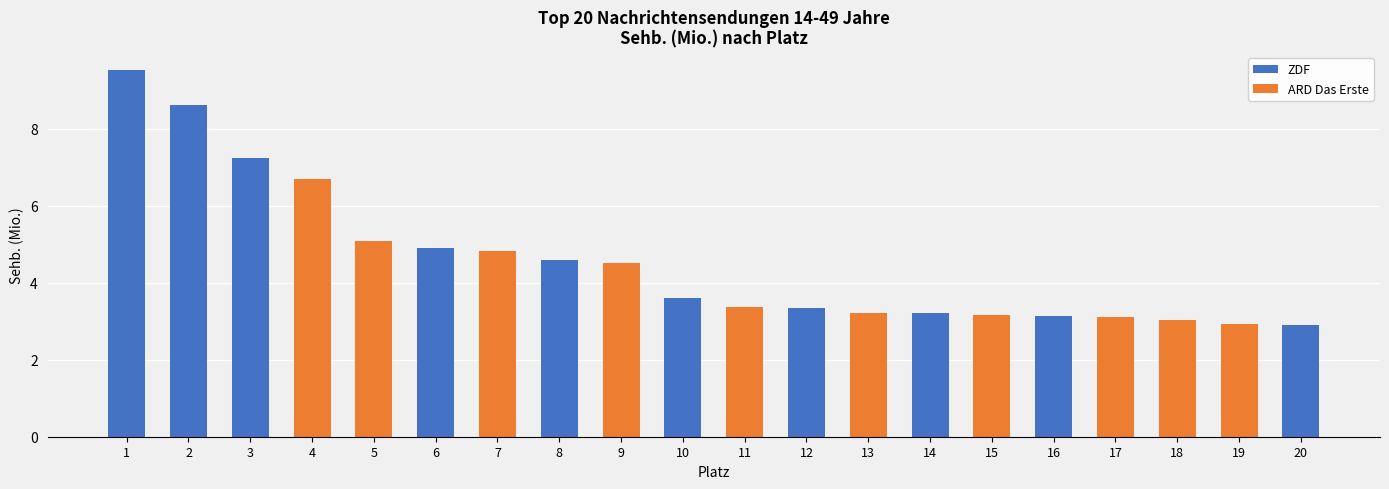

What is the average value of the ARD Das Erste series?

4.0